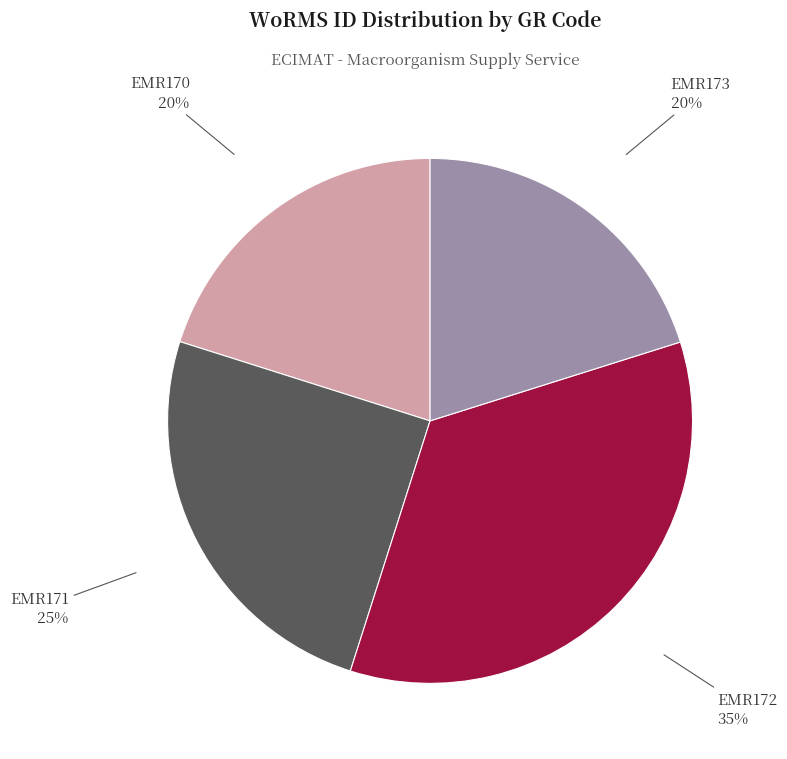

Count the number of slices in the pie.

4